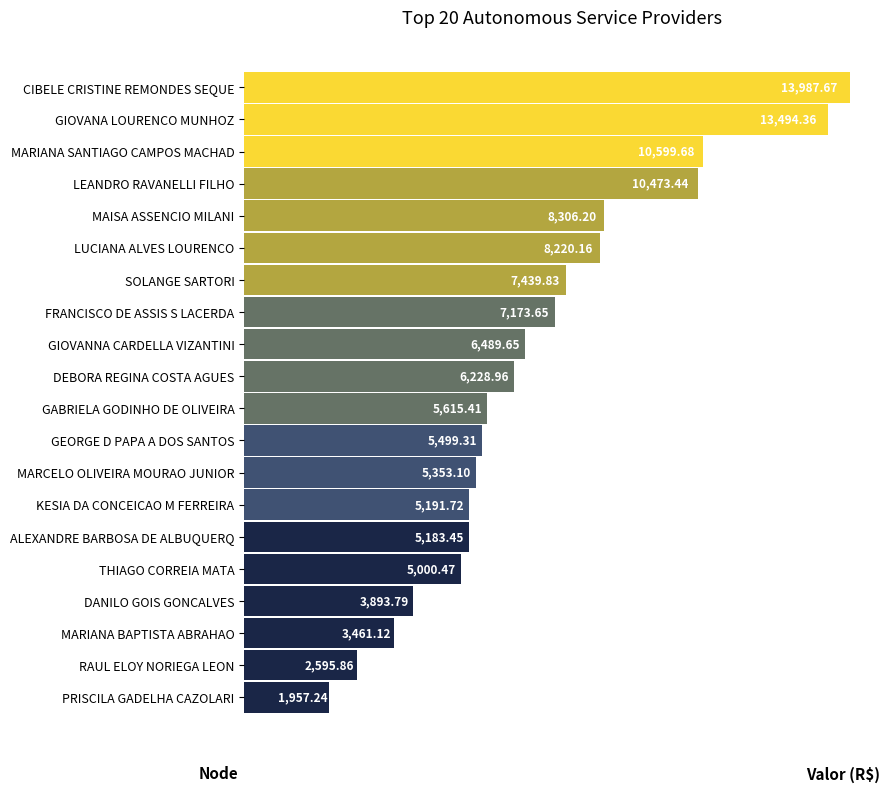

Which has a higher value, CIBELE CRISTINE REMONDES SEQUE or GABRIELA GODINHO DE OLIVEIRA?

CIBELE CRISTINE REMONDES SEQUE